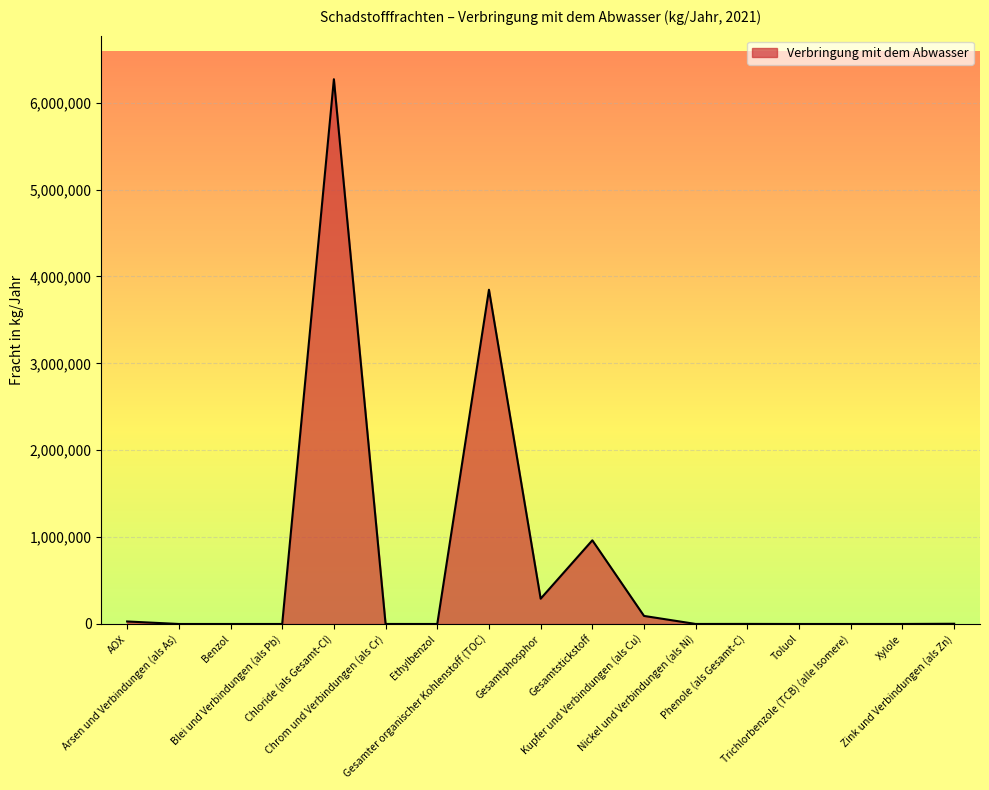

What is the maximum value shown in the chart?

6270000